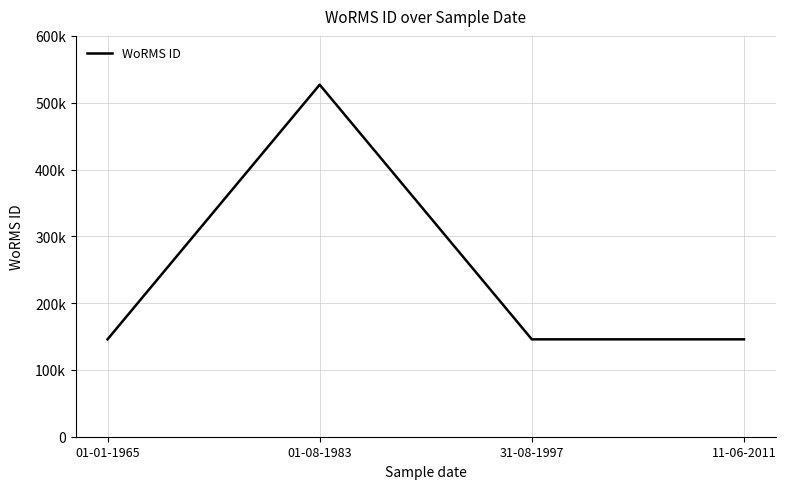

Does the chart have visible grid lines?

Yes